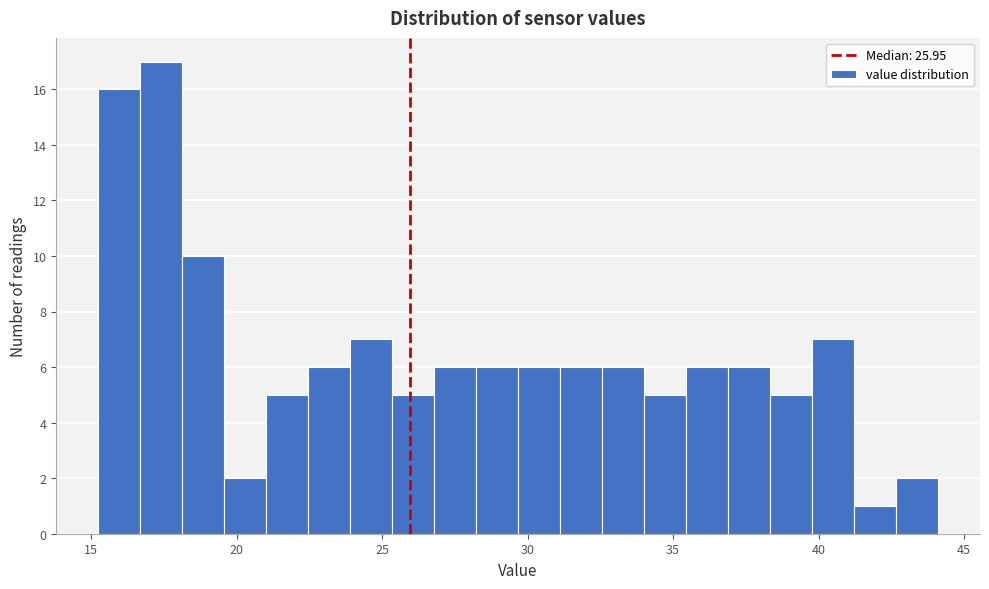

Read against the x-axis, roughly where is the centre of the tallest bar?

17.5